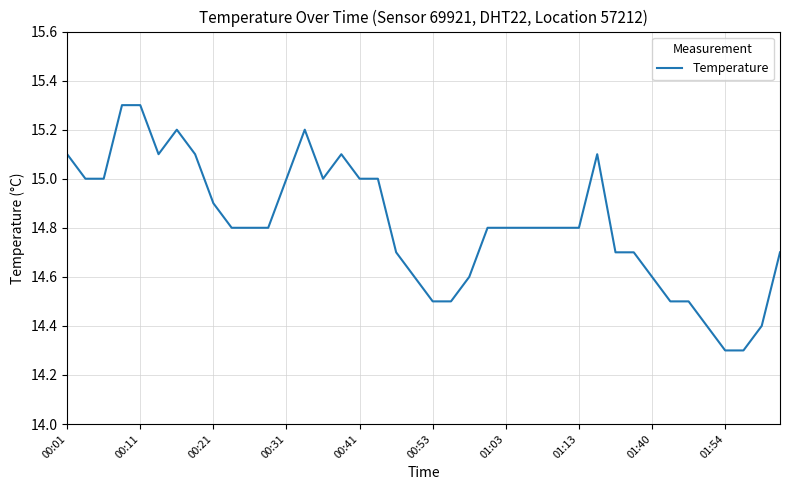

What is the average value?

14.8